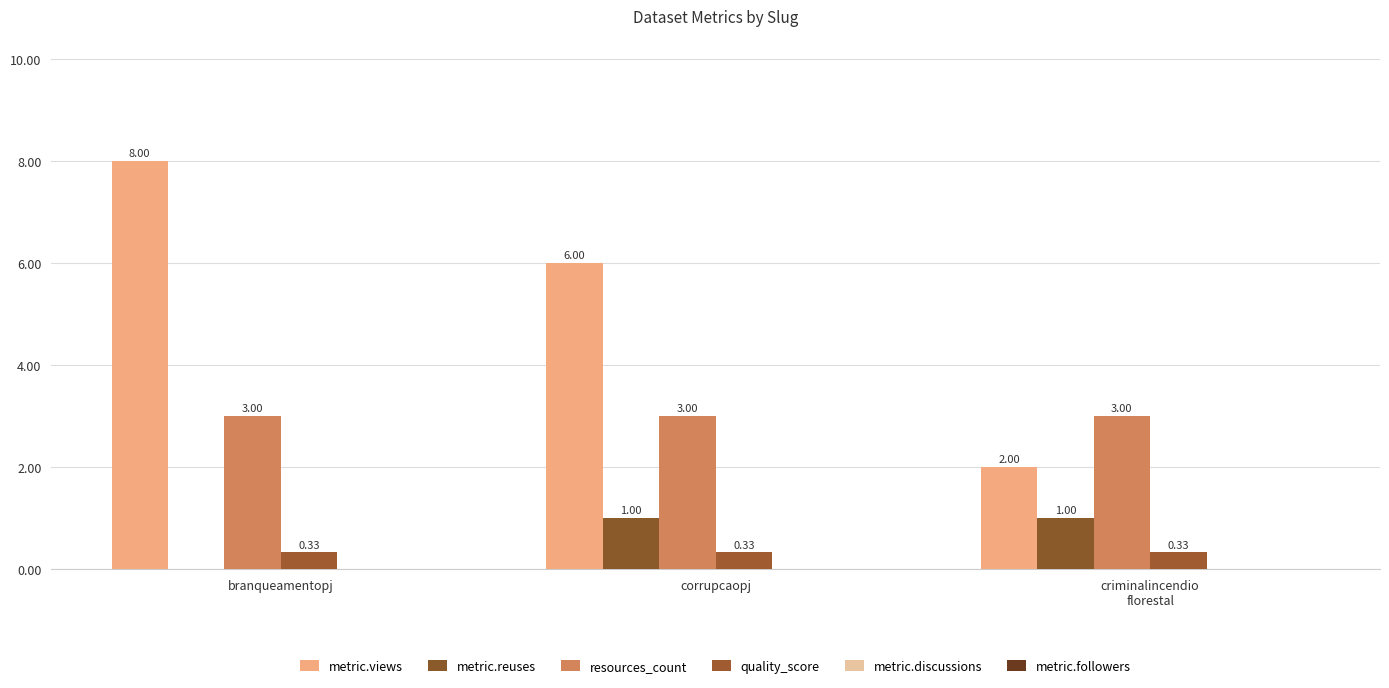

What is the value of the quality_score bar at the 3rd from the left?

0.3